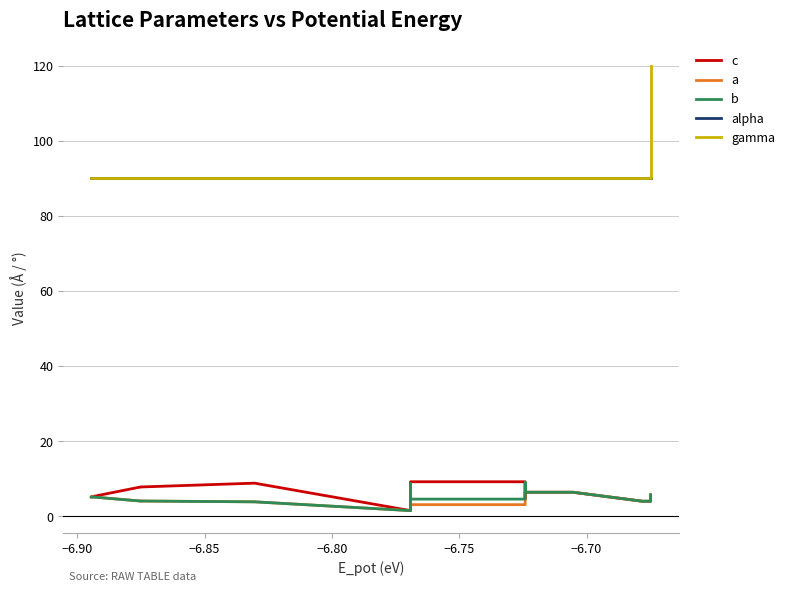

What are all the series names shown in the legend?

c, a, b, alpha, gamma